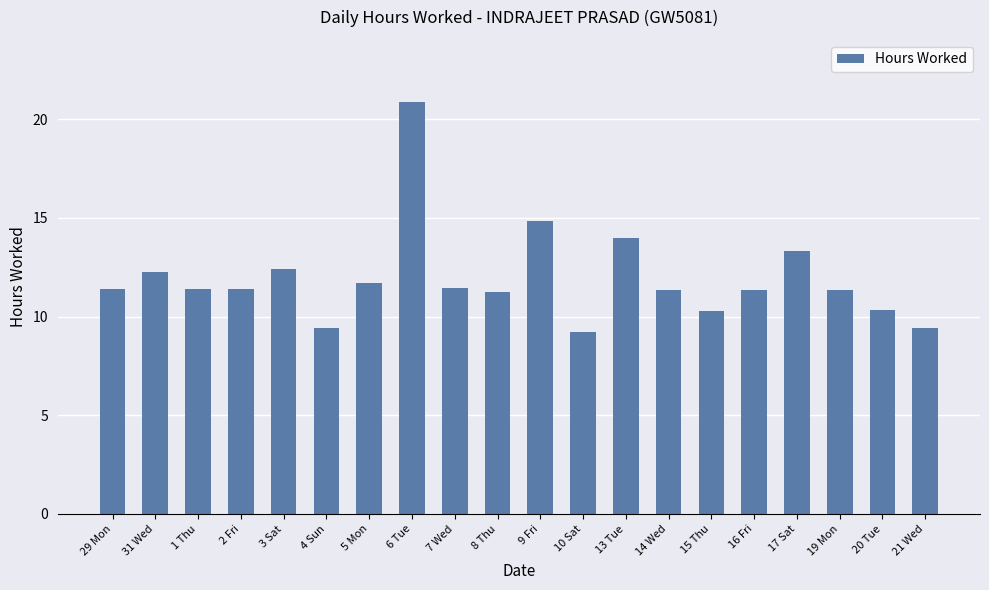

At which category does the chart reach its minimum across all series?

10 Sat